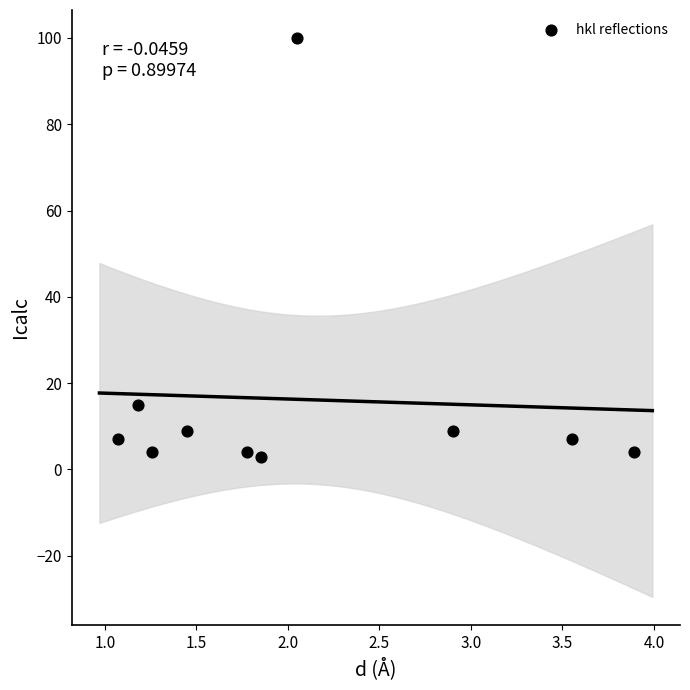

What Y value in the scatter plot is closest to 51?

15